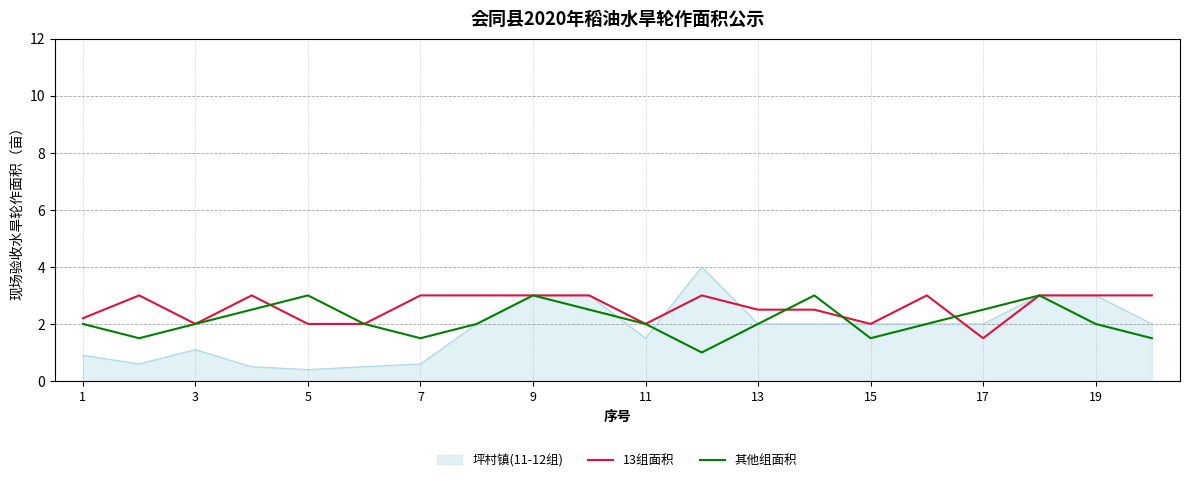

What is the maximum value for 13组面积?

3.0